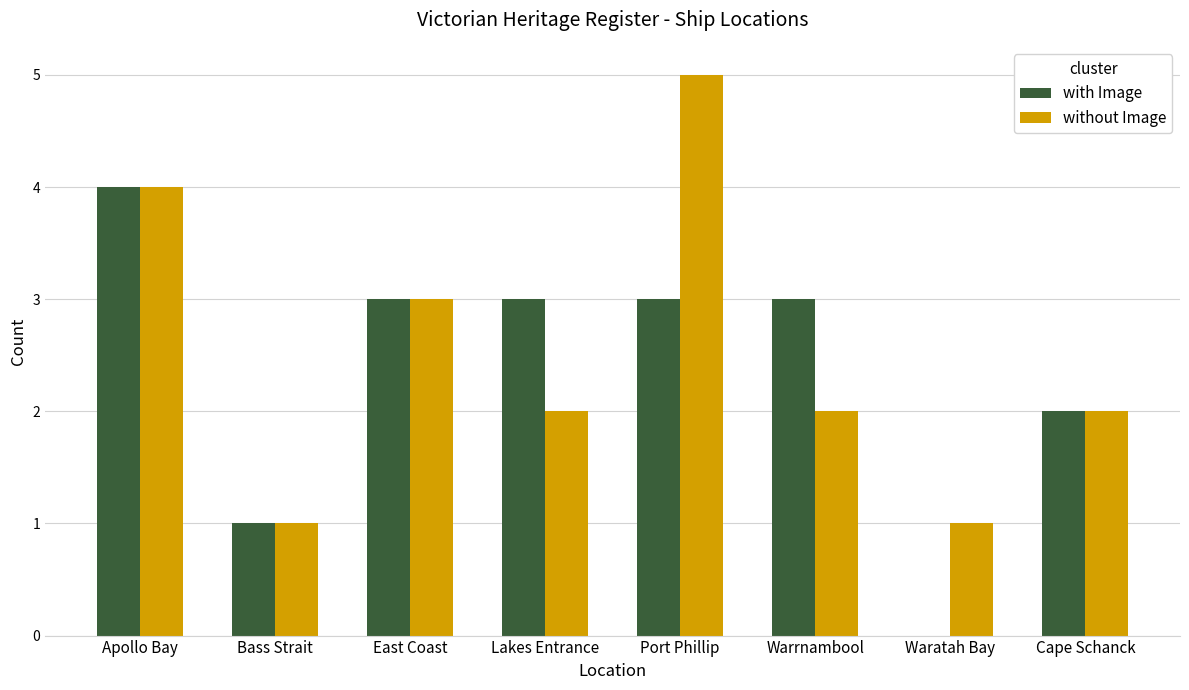

Where is without Image nearest to the value 3?

East Coast